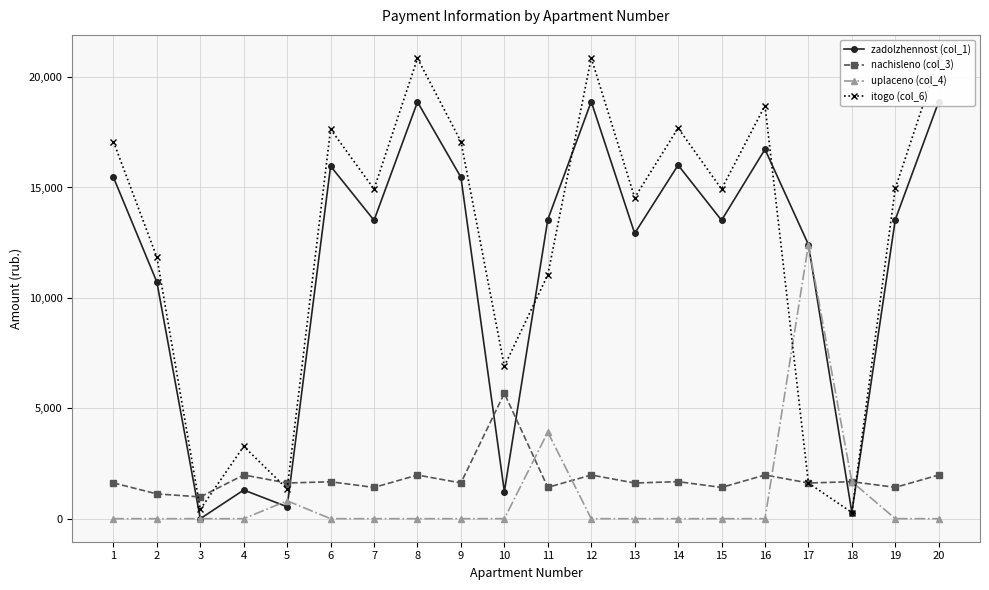

What is the difference between the highest and lowest values at 16?

18707.7